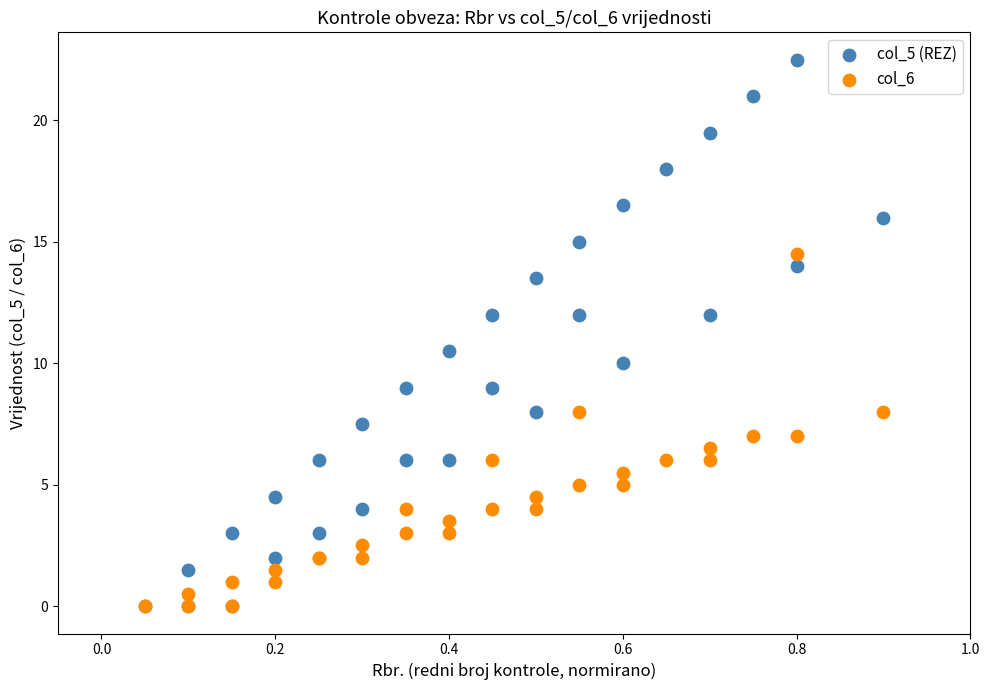

Across all series, what Y value is closest to 11?

10.5